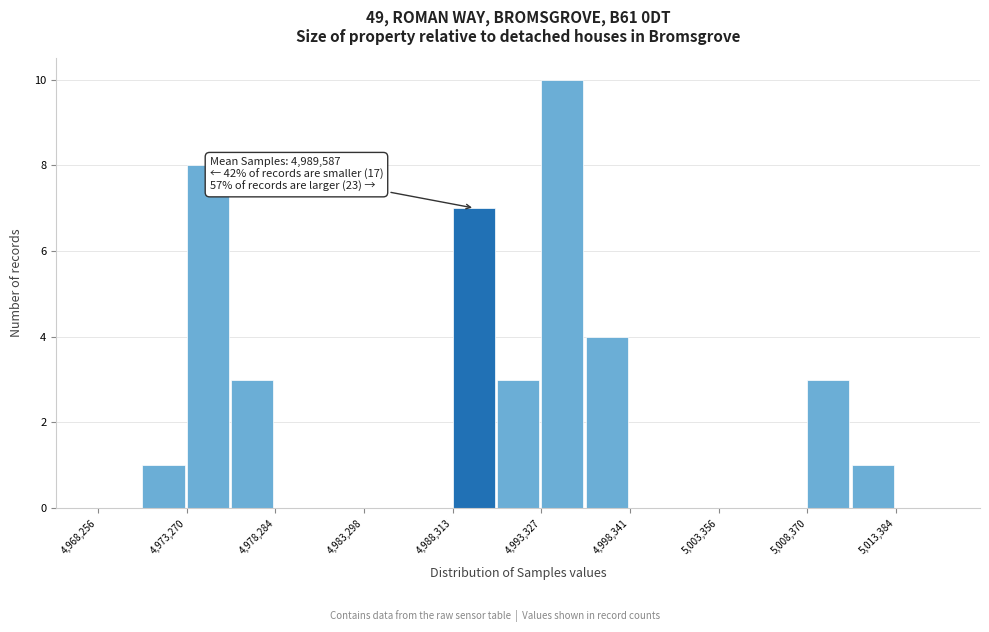

Read against the x-axis, roughly where is the centre of the tallest bar?

4995000